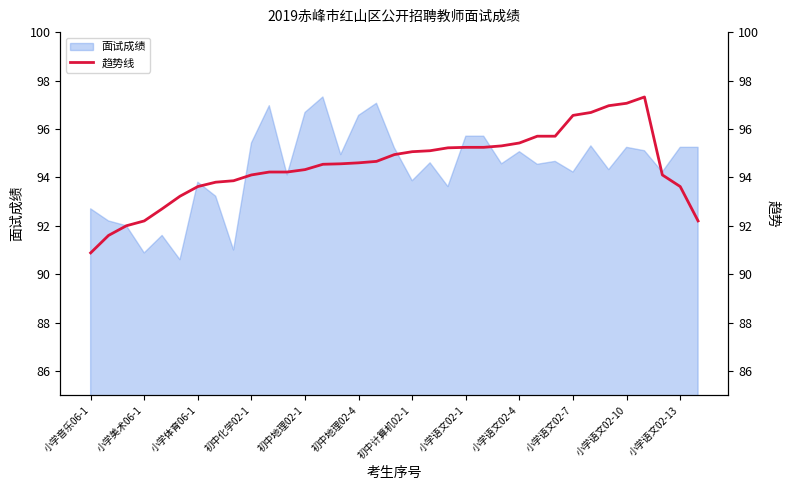

Between 初中计算机02-1 and 31, which is larger?

31